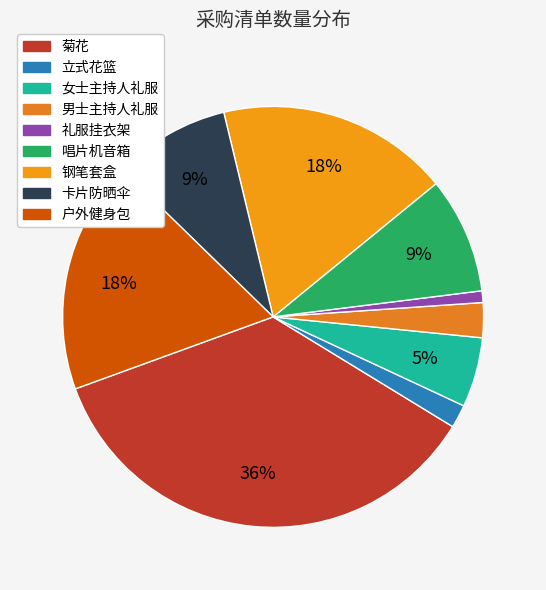

What is the total percentage of 立式花篮 and 卡片防晒伞?

10.7%